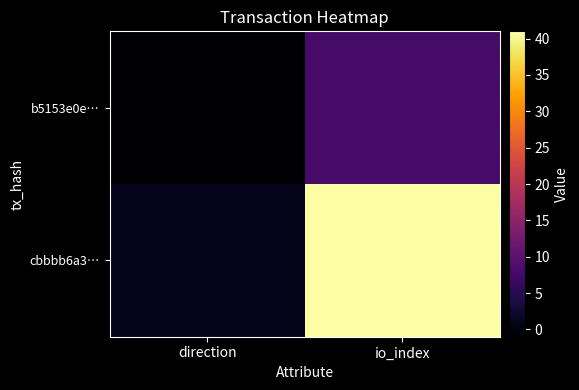

How many categories are shown in the chart?

2